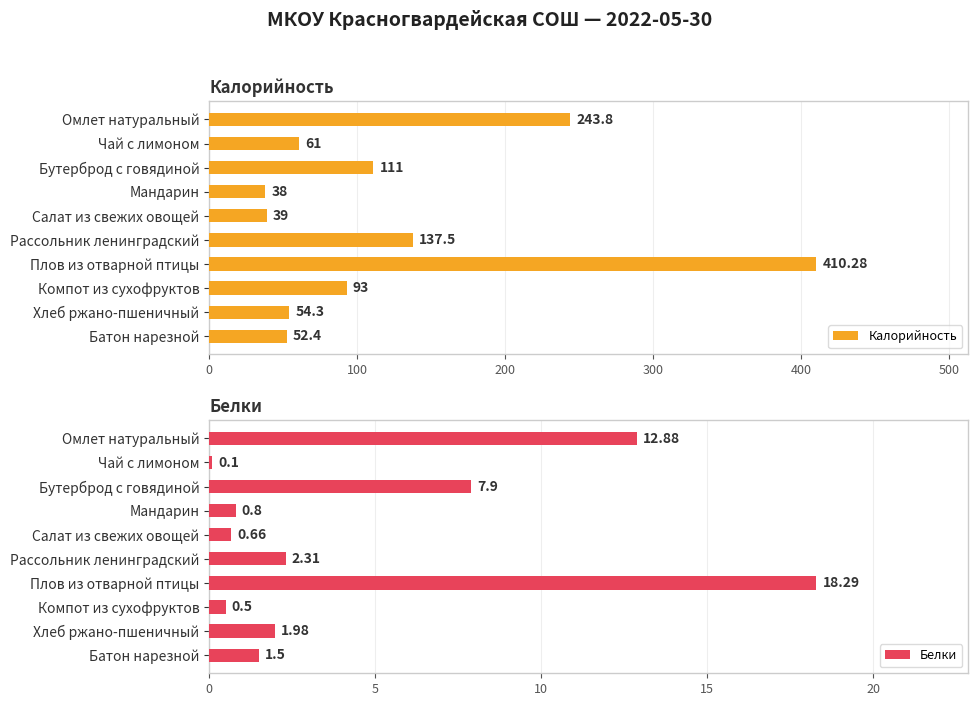

The value of Калорийность at Плов из отварной птицы is 410.3. True or false?

True